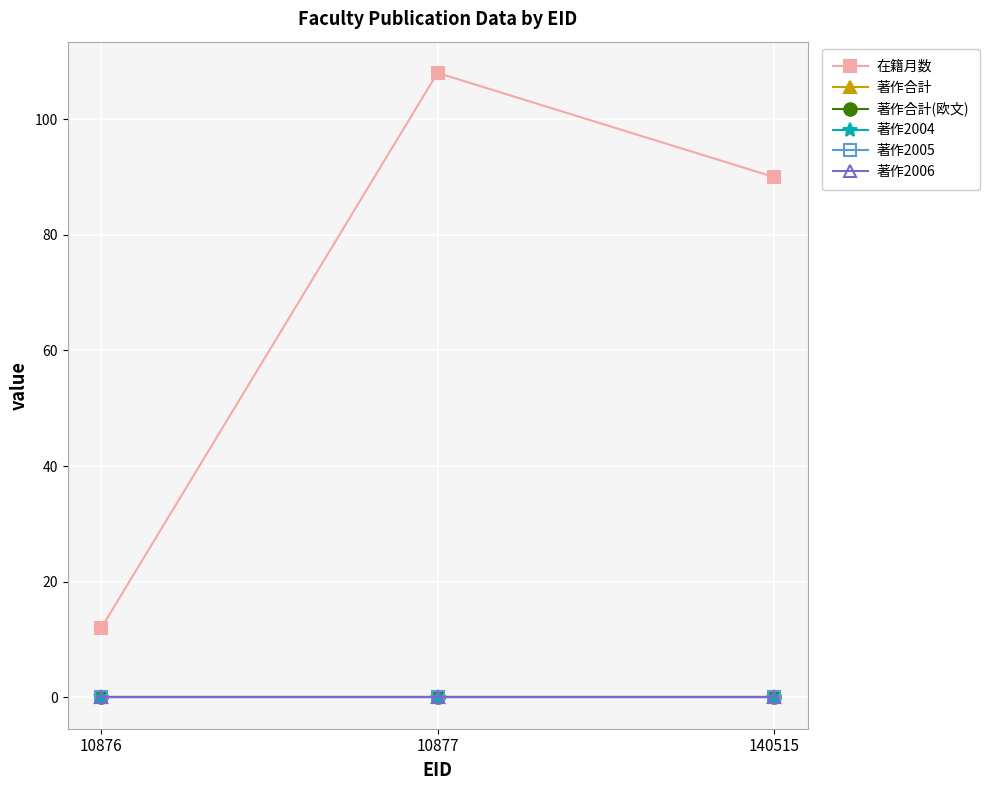

Is this an area chart (filled region under the line)?

No